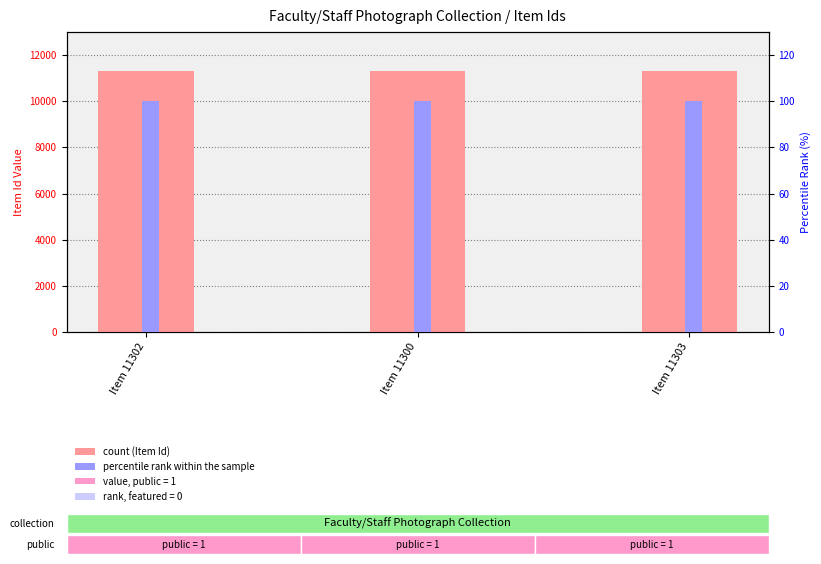

Does the chart contain stacked bars?

No